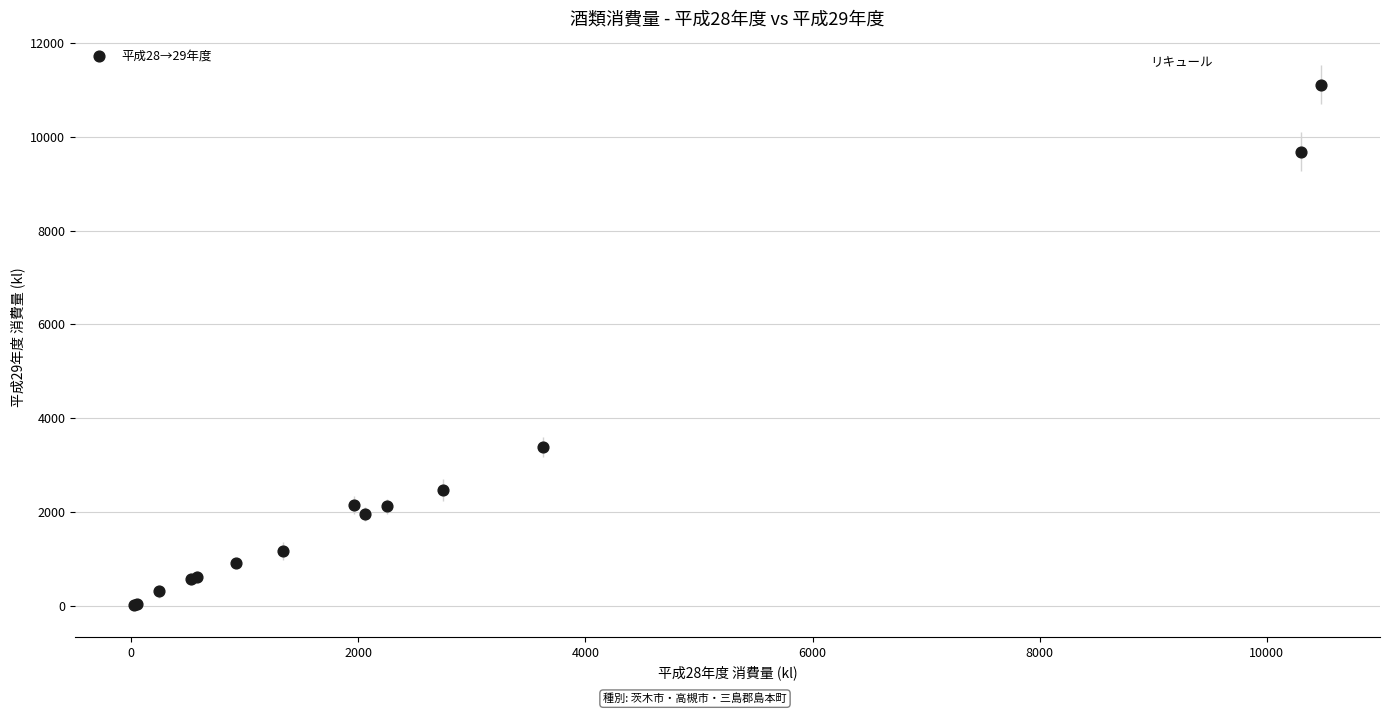

What Y value in the scatter plot is closest to 5566?

3385